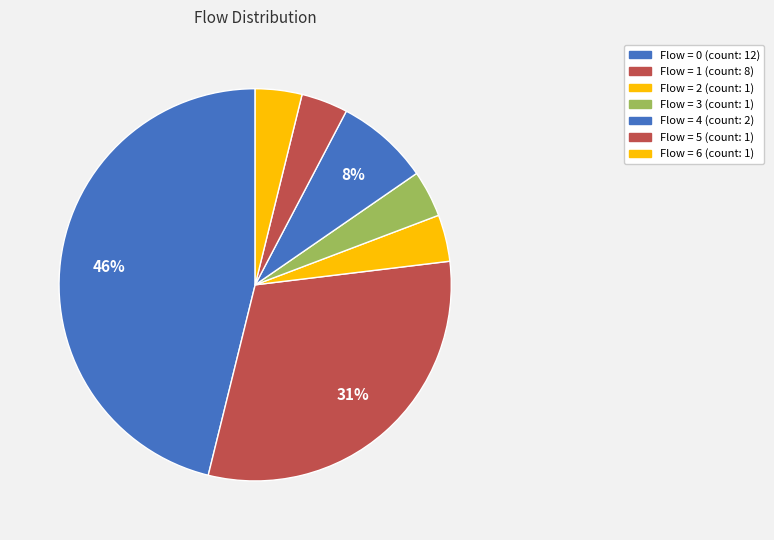

How many segments does this pie chart have?

7